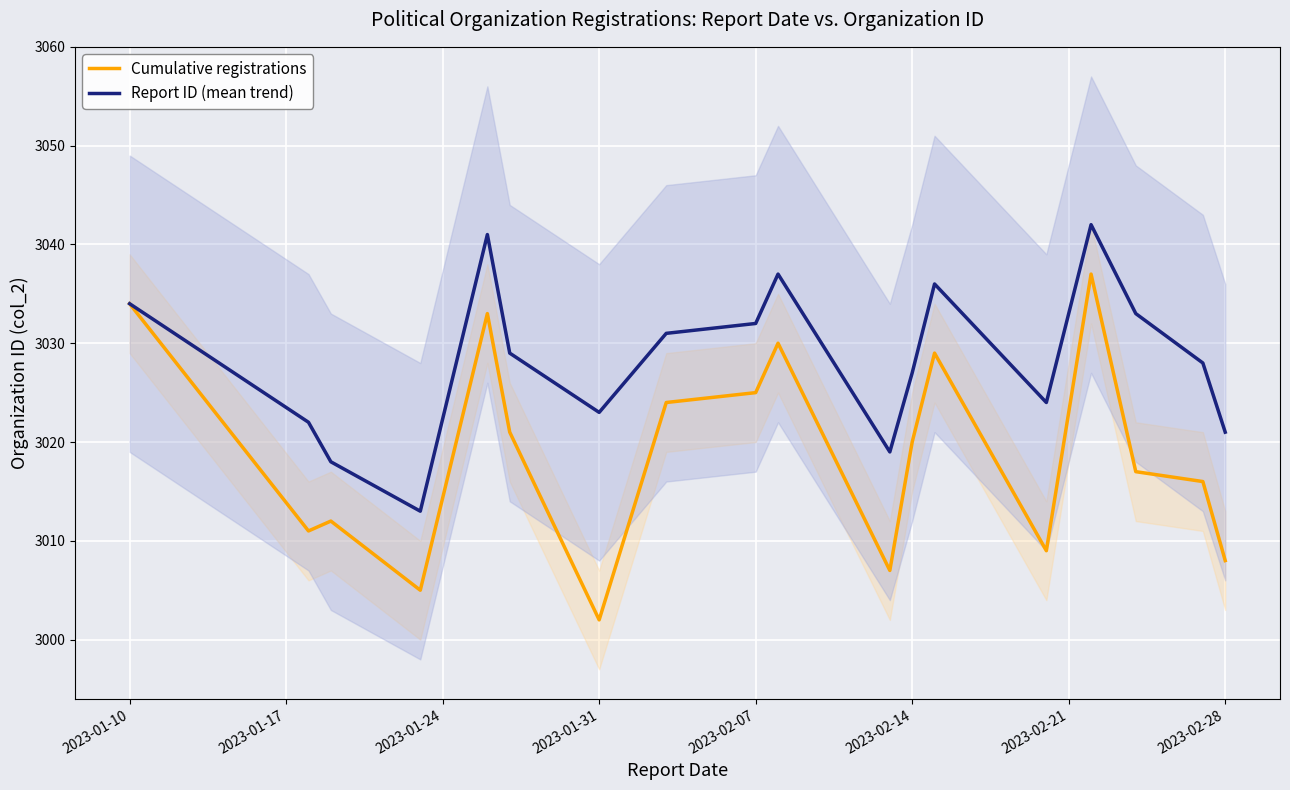

Rank the series by their maximum value, from lowest to highest.

Cumulative registrations, Report ID (mean trend)